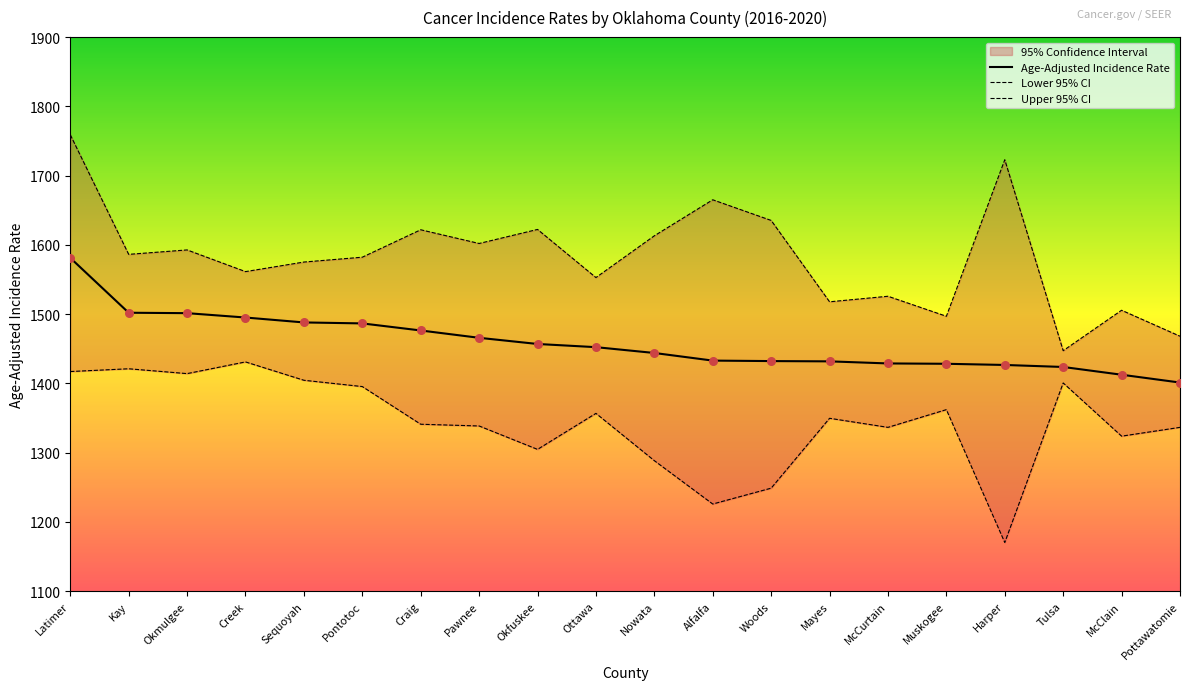

Which series reaches the maximum Y coordinate?

Upper 95% CI